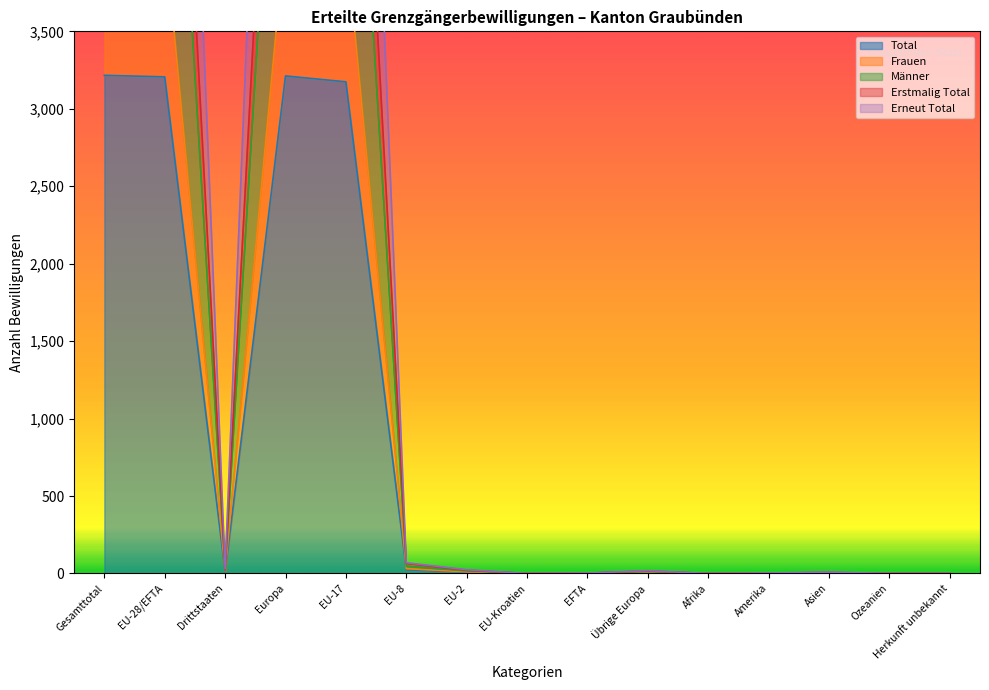

What is the sum of all Erstmalig Total values?

29583